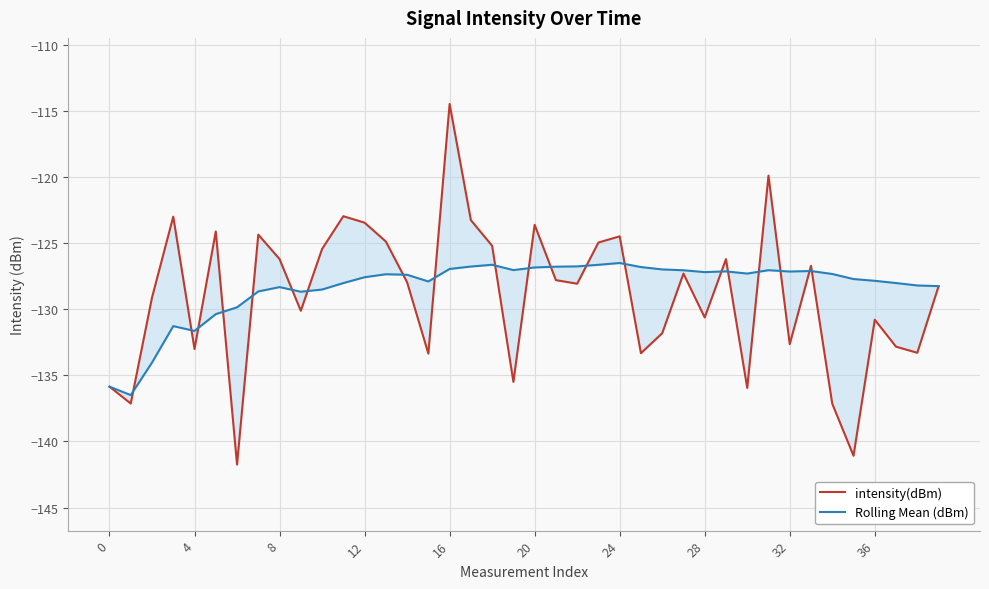

What is the value of the intensity(dBm) point at the 6th from the left?

-124.1